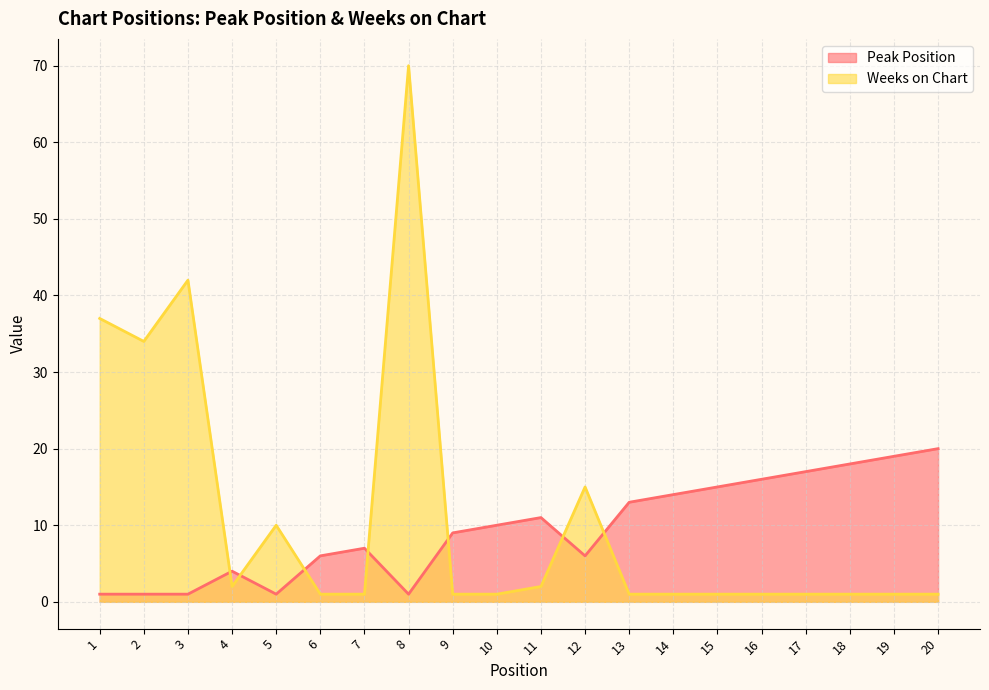

True or false: Weeks on Chart has more than 2 points higher than both neighbors.

True